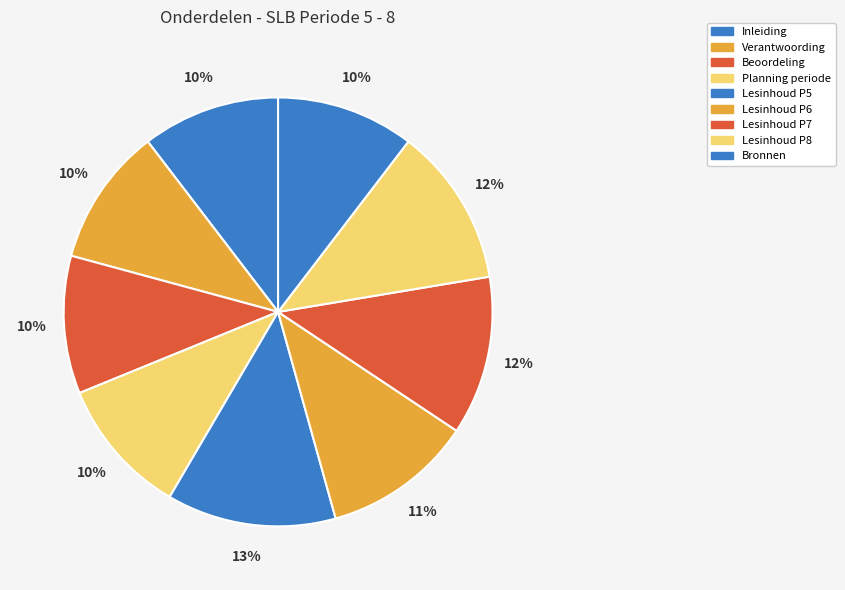

What percentage is the Lesinhoud P7 slice, to the nearest percent?

12%